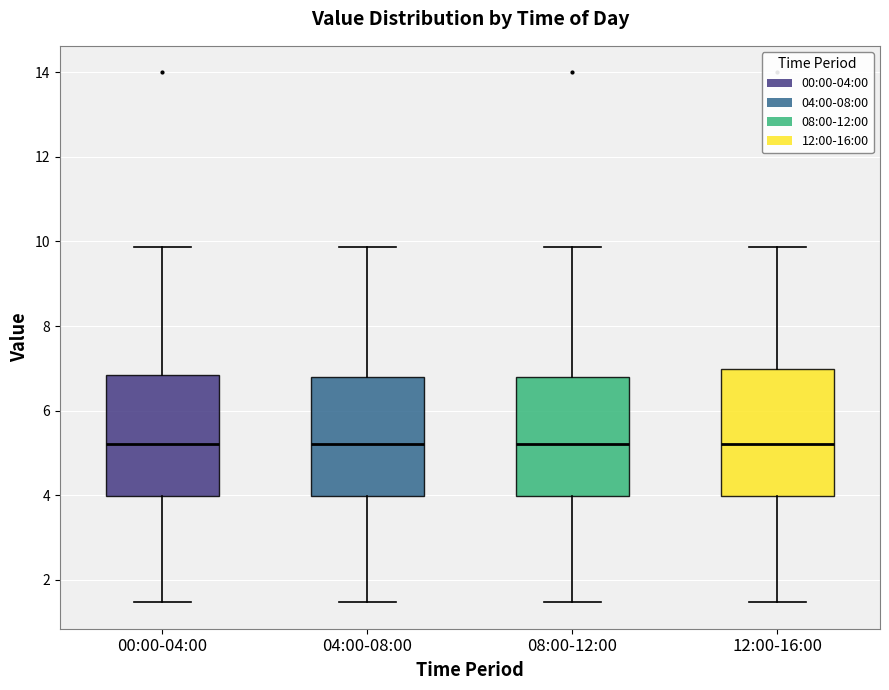

Reading left to right, transcribe this box plot: for each box, give where its median line is, the range the box spans, and where its two whiskers end, as read against the y-axis. The values are not printed on the chart, so give them approximately, as read against the axis.

00:00-04:00: median 5.2, box 4.0 to 6.8, whiskers 1.4 to 9.8
04:00-08:00: median 5.2, box 4.0 to 6.8, whiskers 1.4 to 9.8
08:00-12:00: median 5.2, box 4.0 to 6.8, whiskers 1.4 to 9.8
12:00-16:00: median 5.2, box 4.0 to 7.0, whiskers 1.4 to 9.8